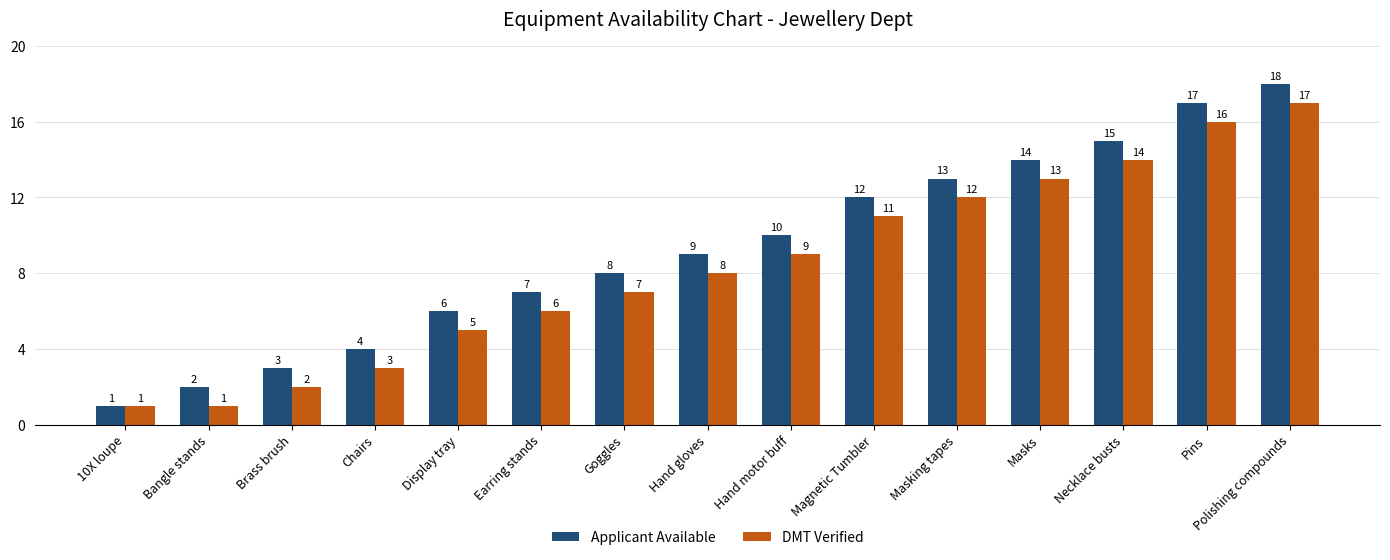

What is the label of the 3rd bar from the left?

Brass brush